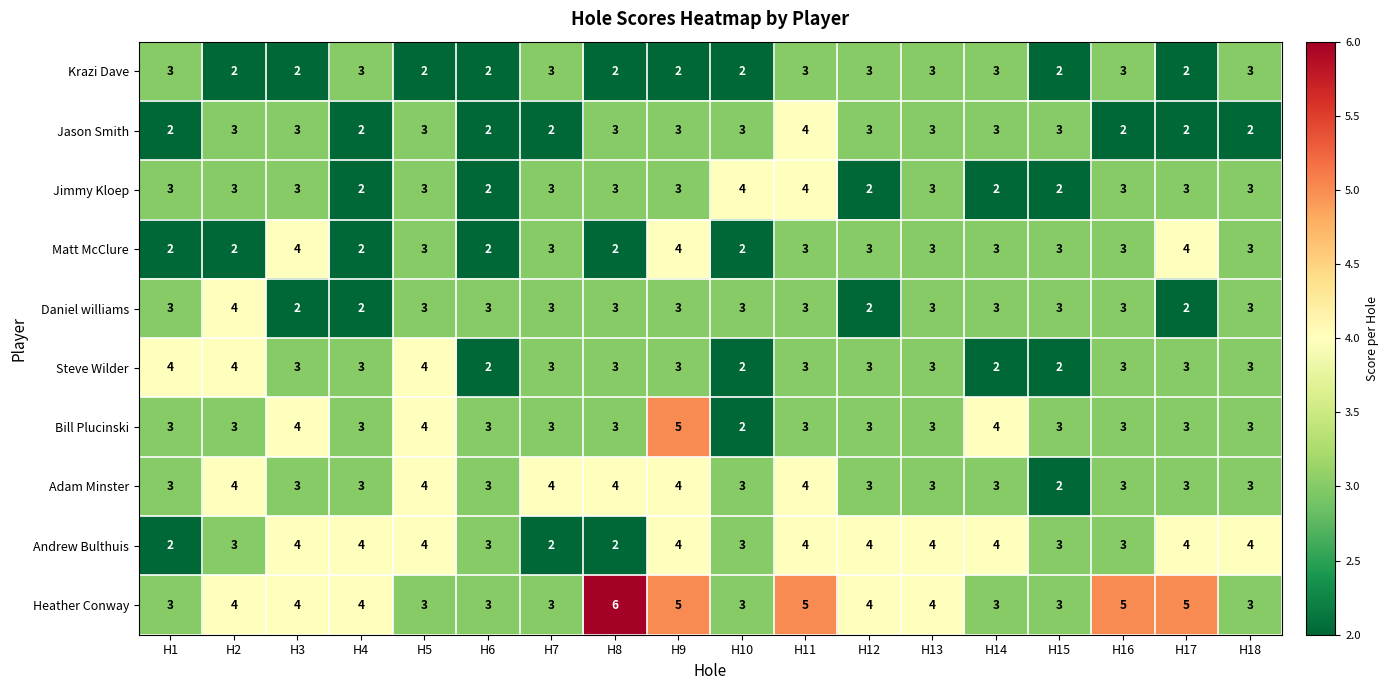

Which series changed the most between H1 and H12?

Andrew Bulthuis